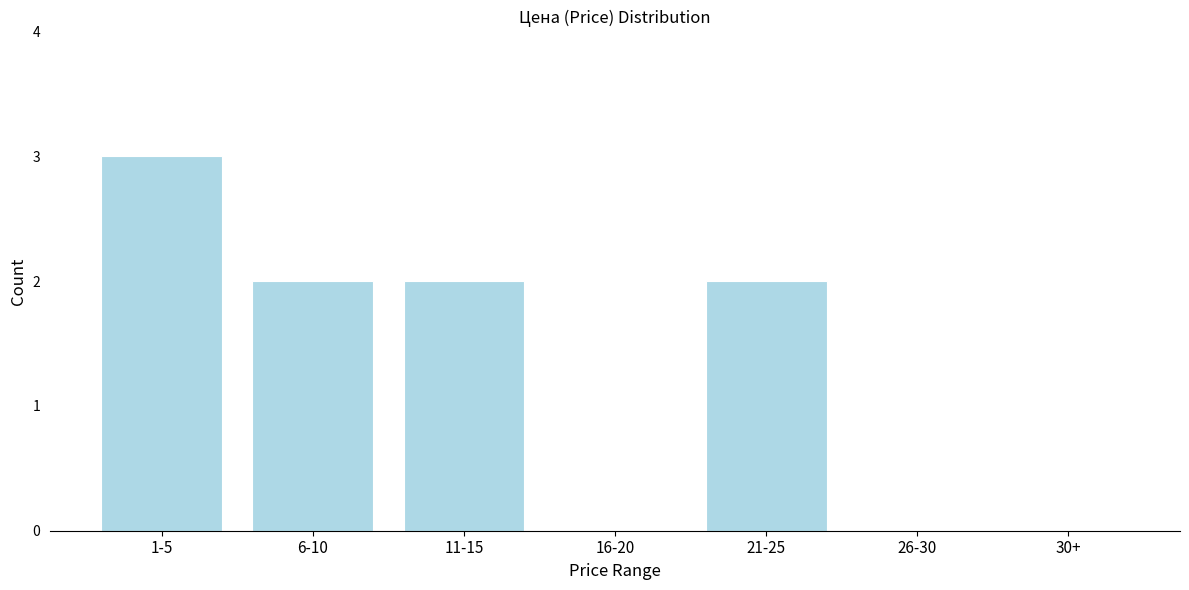

Reading right to left, what are all the values shown in this chart?

30+=0	26-30=0	21-25=2	16-20=0	11-15=2	6-10=2	1-5=3